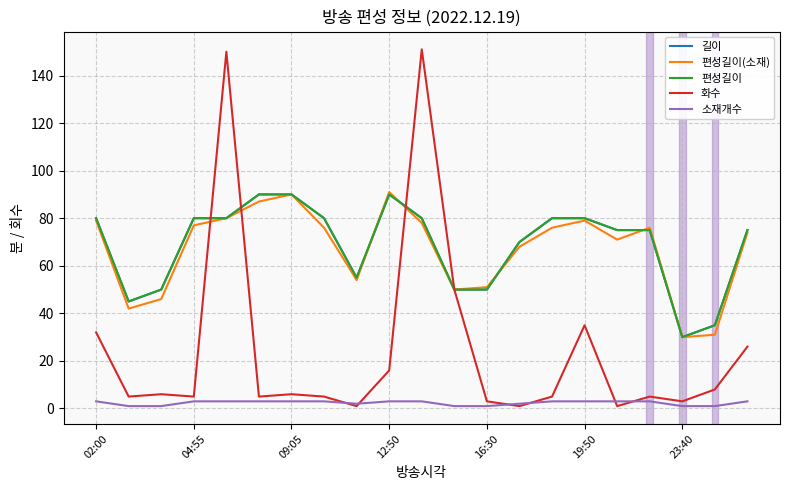

Does the chart display data point markers on the line(s)?

No